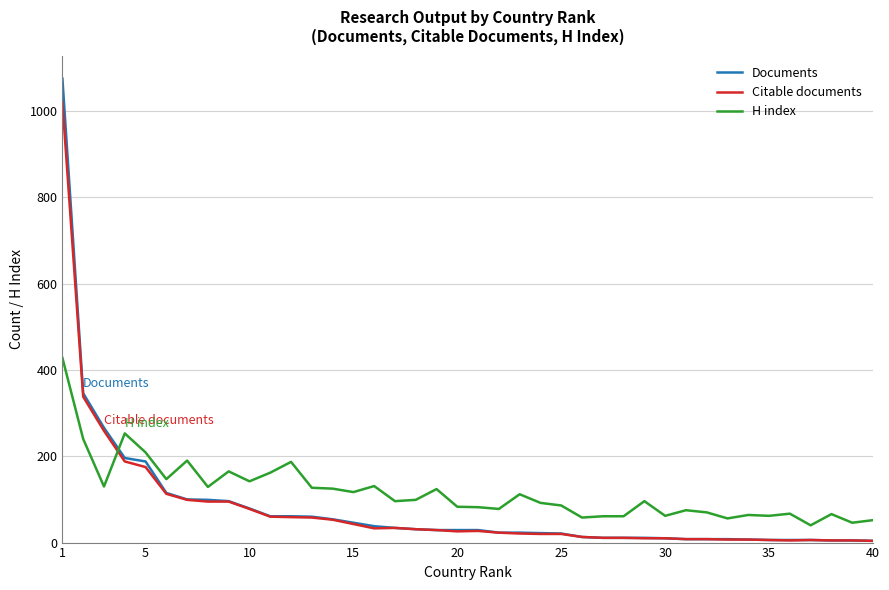

Which series ends up on top after the final intersection of Documents and H index?

H index